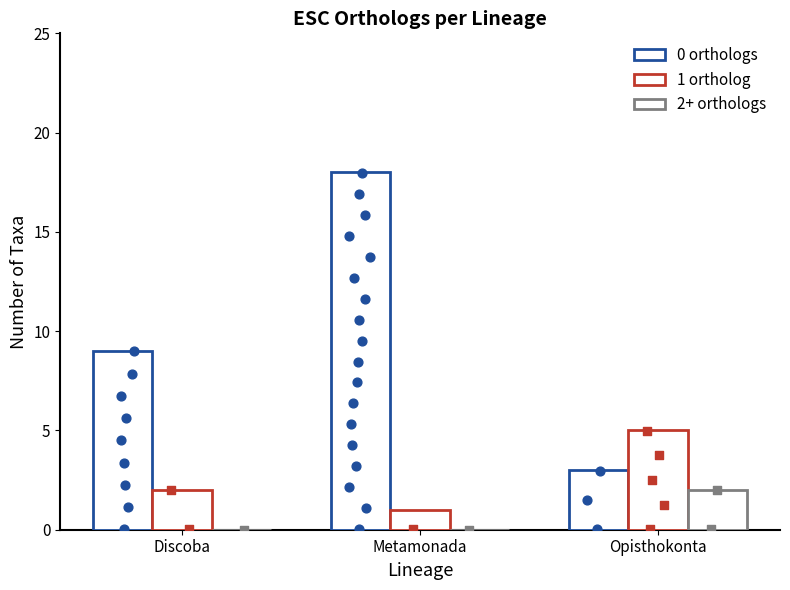

At how many categories does at least one series exceed 12?

1